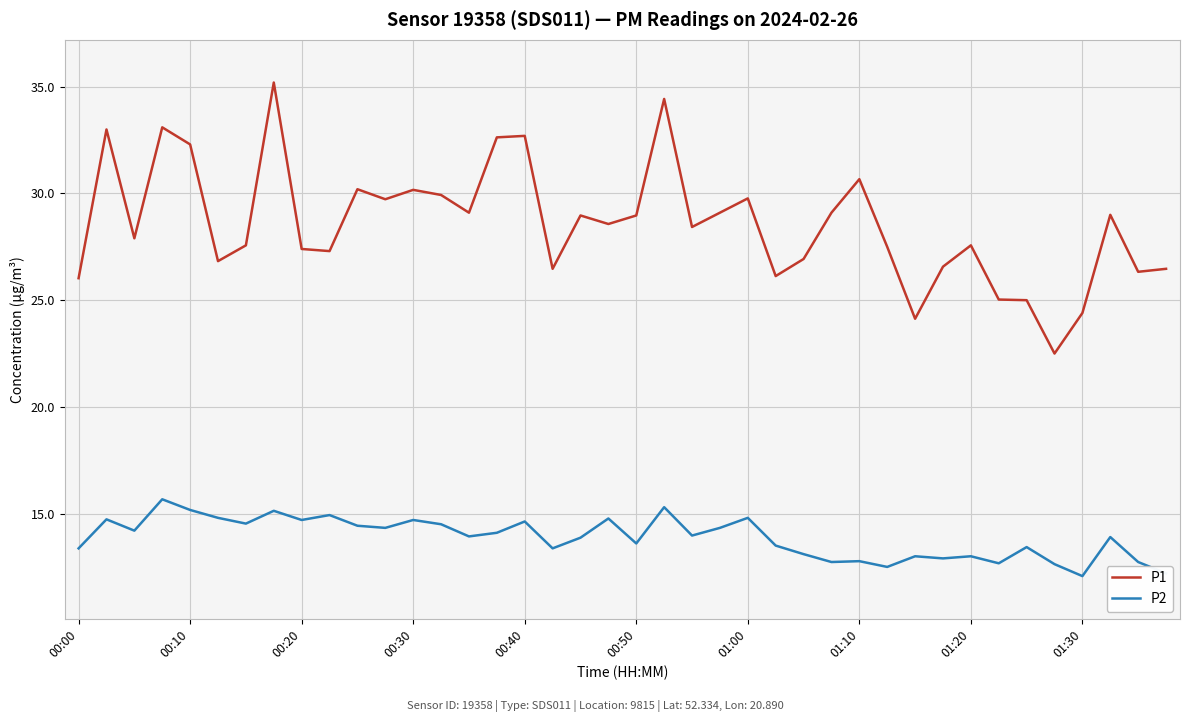

What is the difference between the maximum and minimum values in the P1 series?

12.7